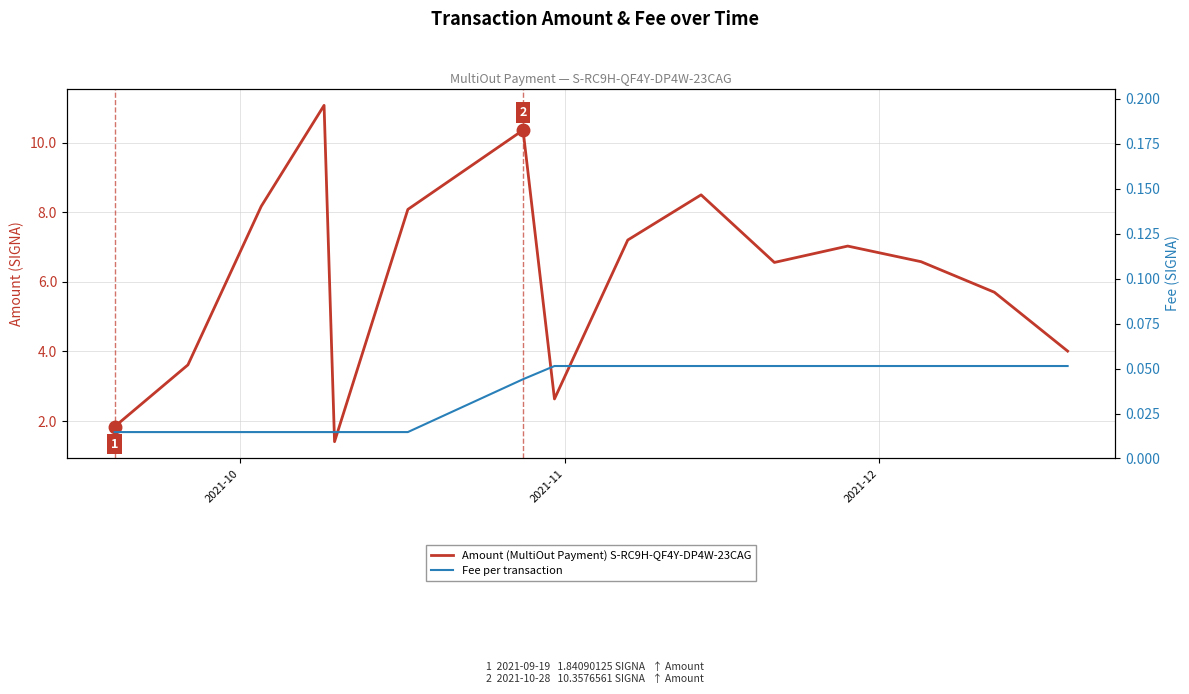

What is the difference between the second highest and minimum values in the Amount (MultiOut Payment) S-RC9H-QF4Y-DP4W-23CAG series?

8.9